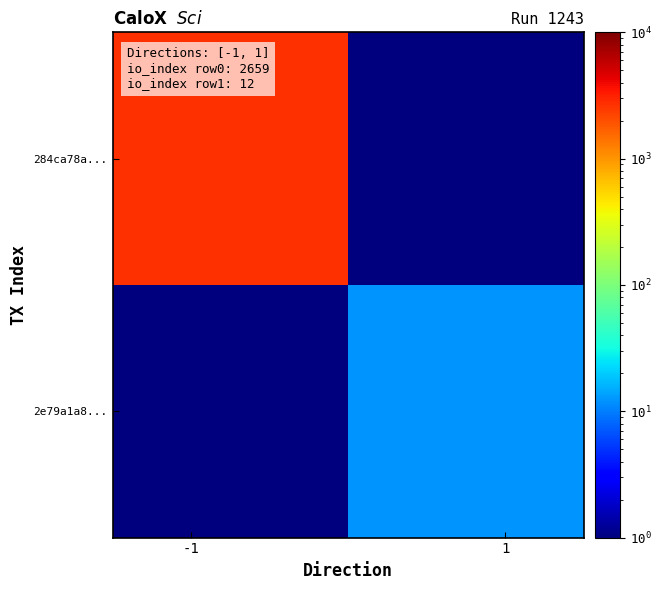

Reading left to right, what are all the values shown in this chart?

284ca78a...: 2659.0	0.5
2e79a1a8...: 0.5	12.0